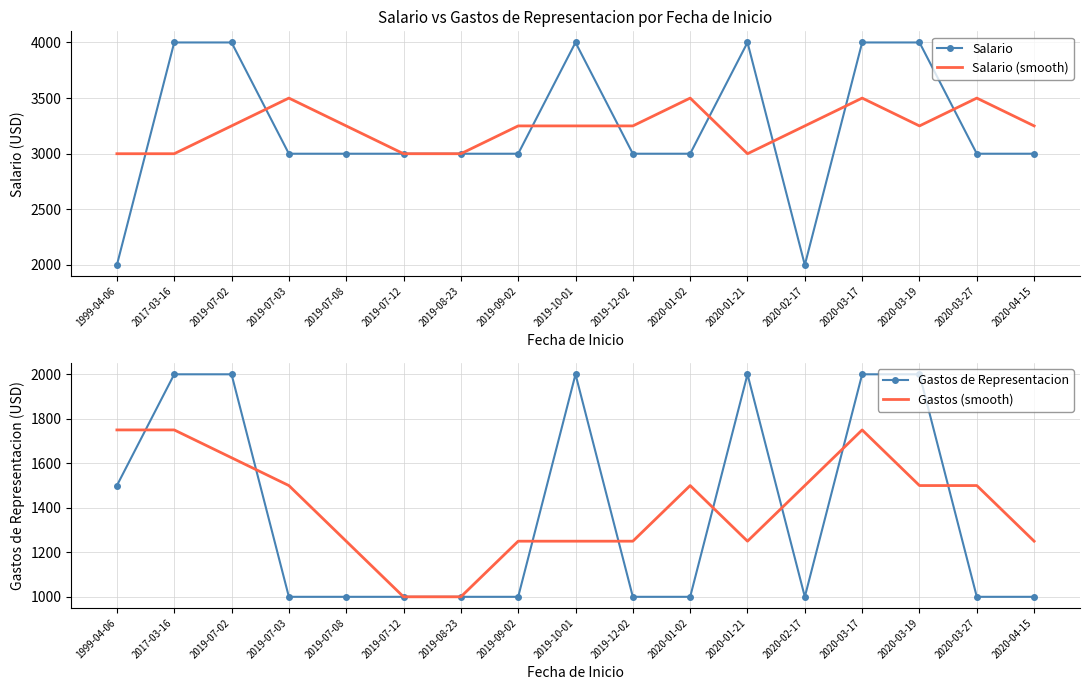

What is the label of the 16th point from the right?

2017-03-16